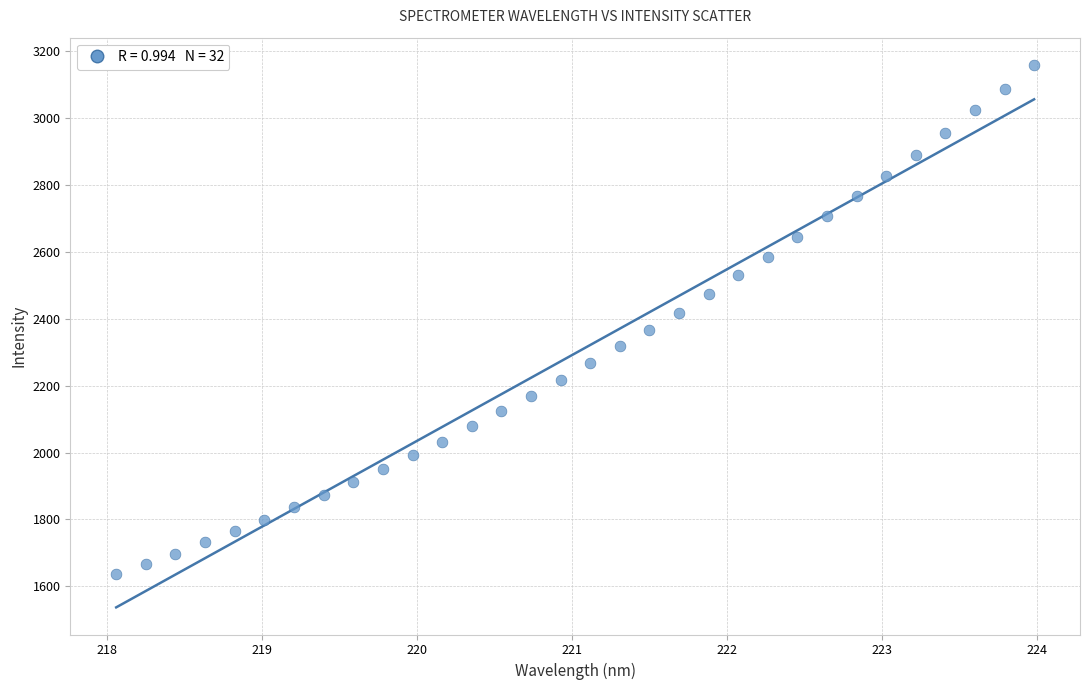

What is the range of Y values (max minus min)?

1522.9